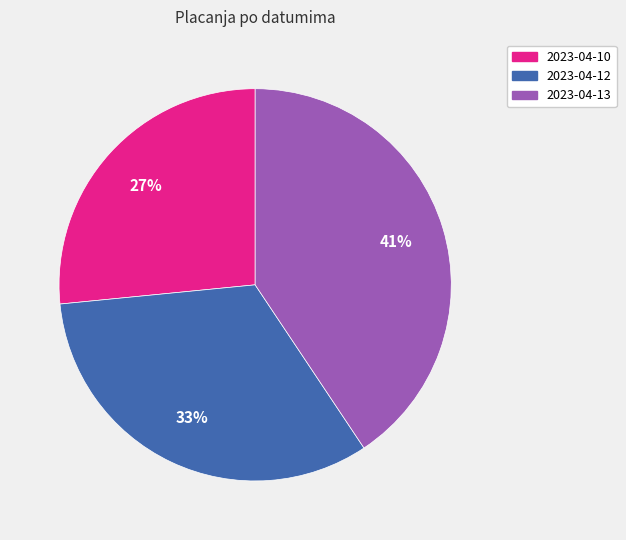

True or false: 2023-04-13 accounts for 29% of the total.

False